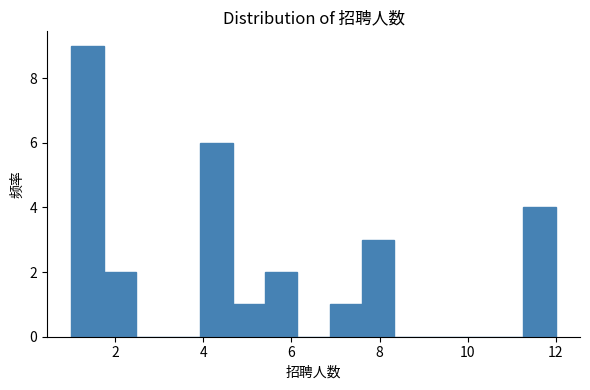

Around what value on the x-axis is the tallest bar? Give the approximate position of its centre, as read against the axis.

1.4